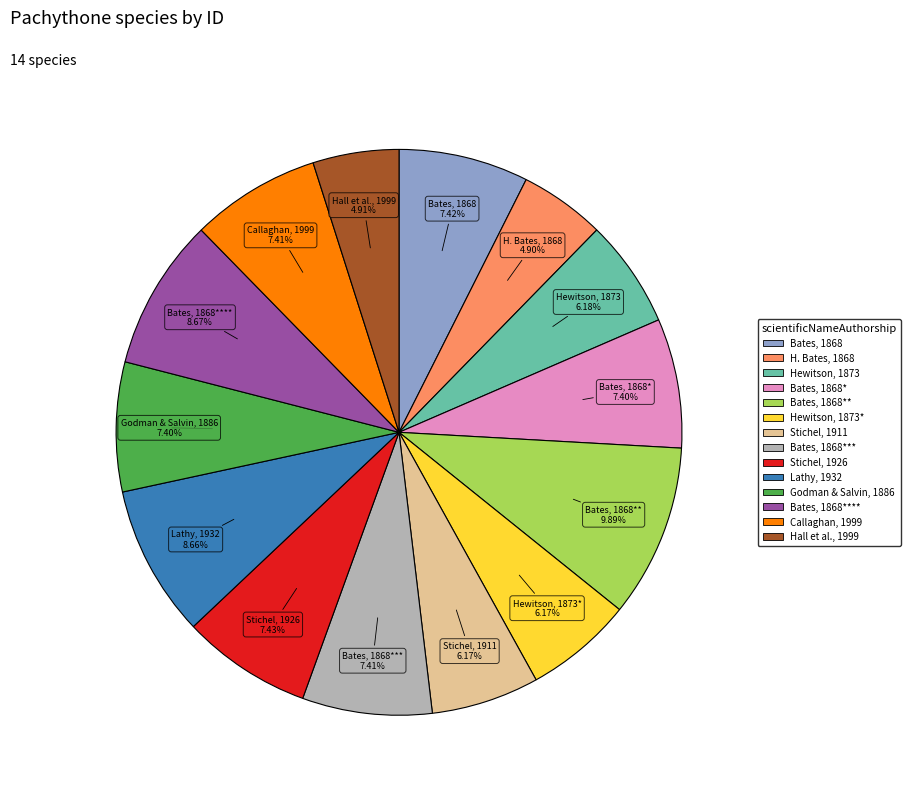

Is there a majority slice in this chart?

No